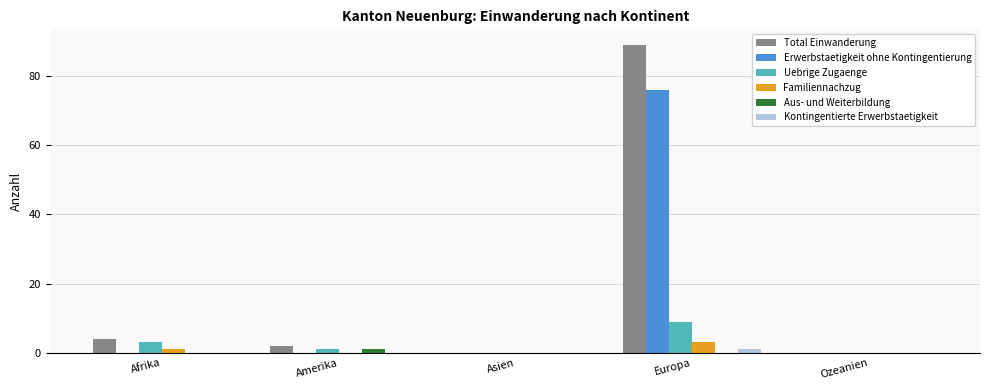

Which series has the largest total across all categories?

Total Einwanderung